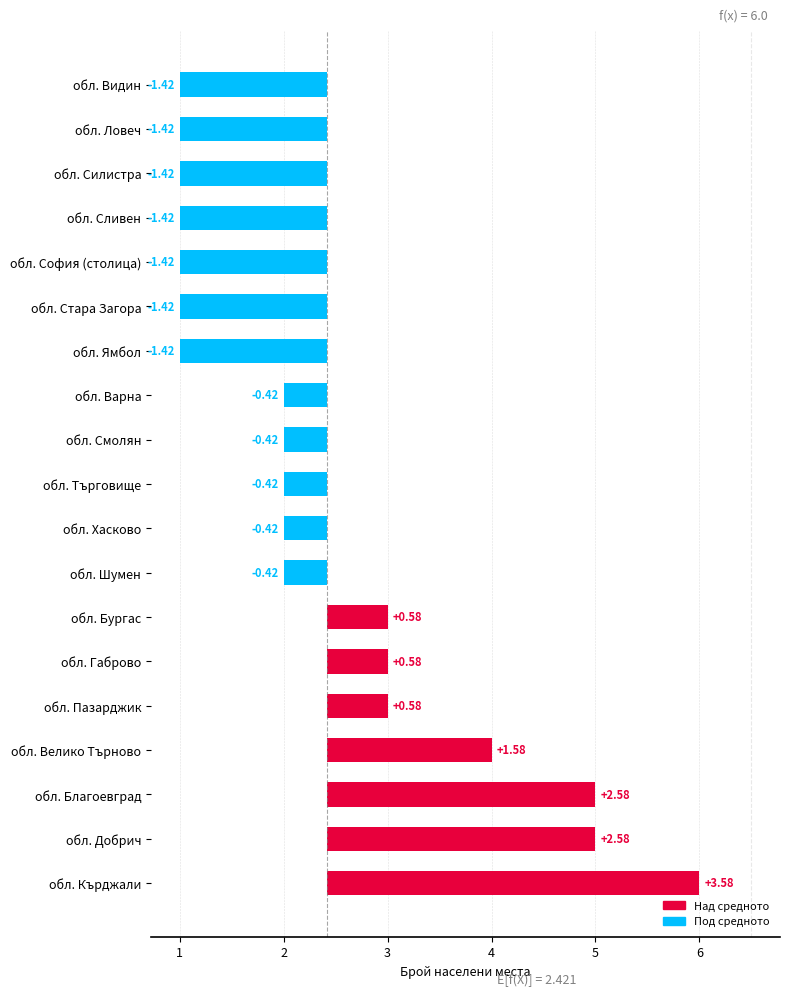

What value does the data have at 6?

0.6